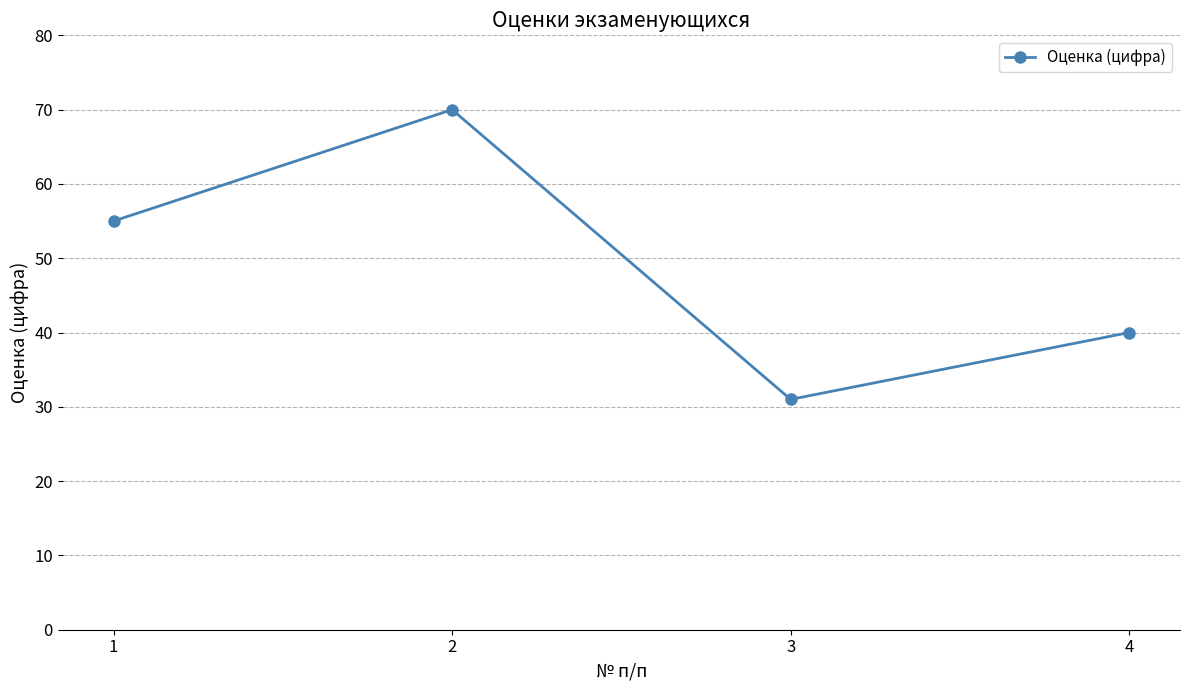

Reading right to left, transcribe all the data shown in this chart.

4=40	3=31	2=70	1=55